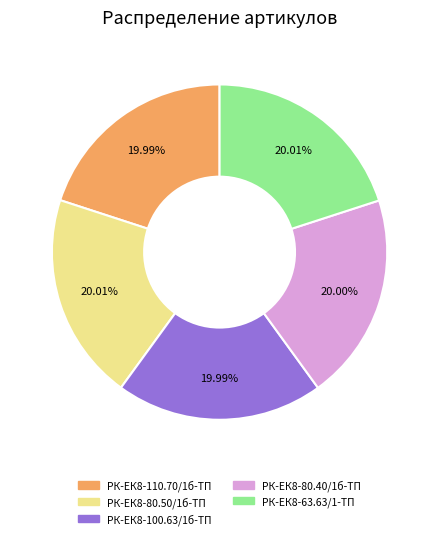

Is there any slice that represents more than half of the pie?

No